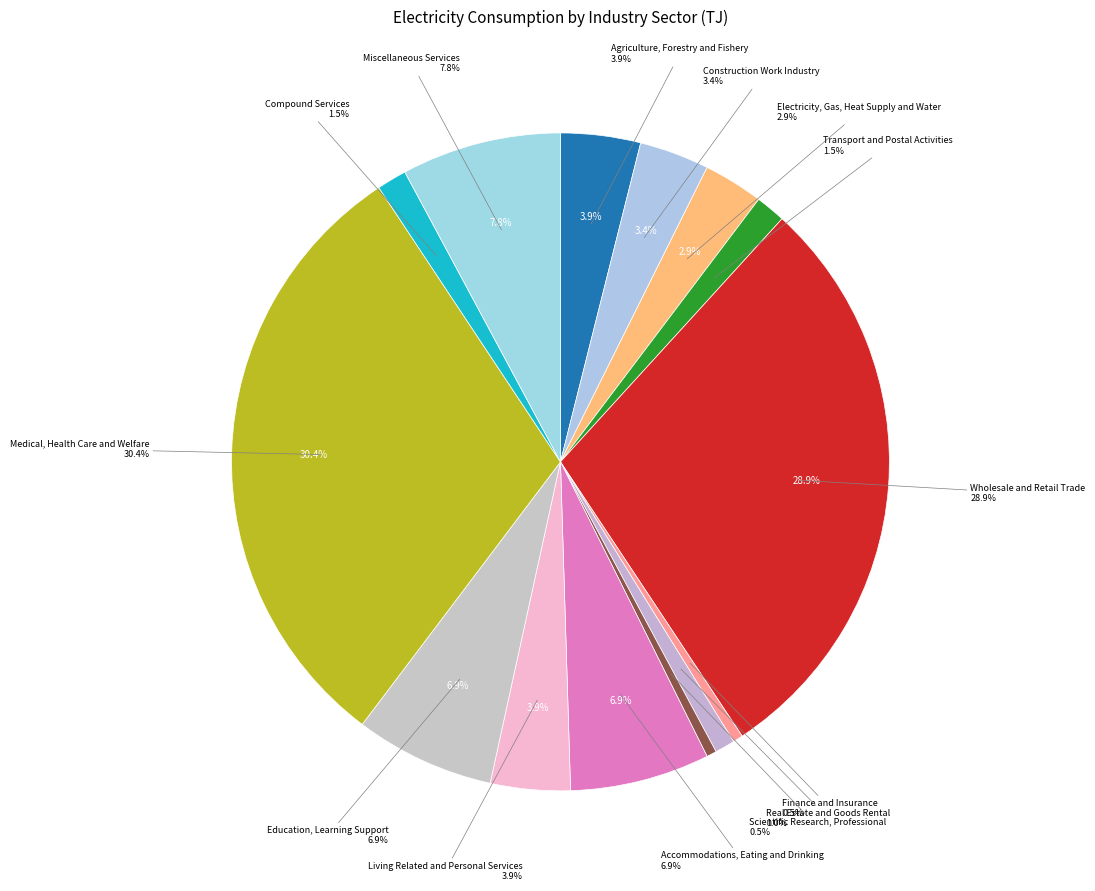

Is Miscellaneous Services the majority of the pie?

No